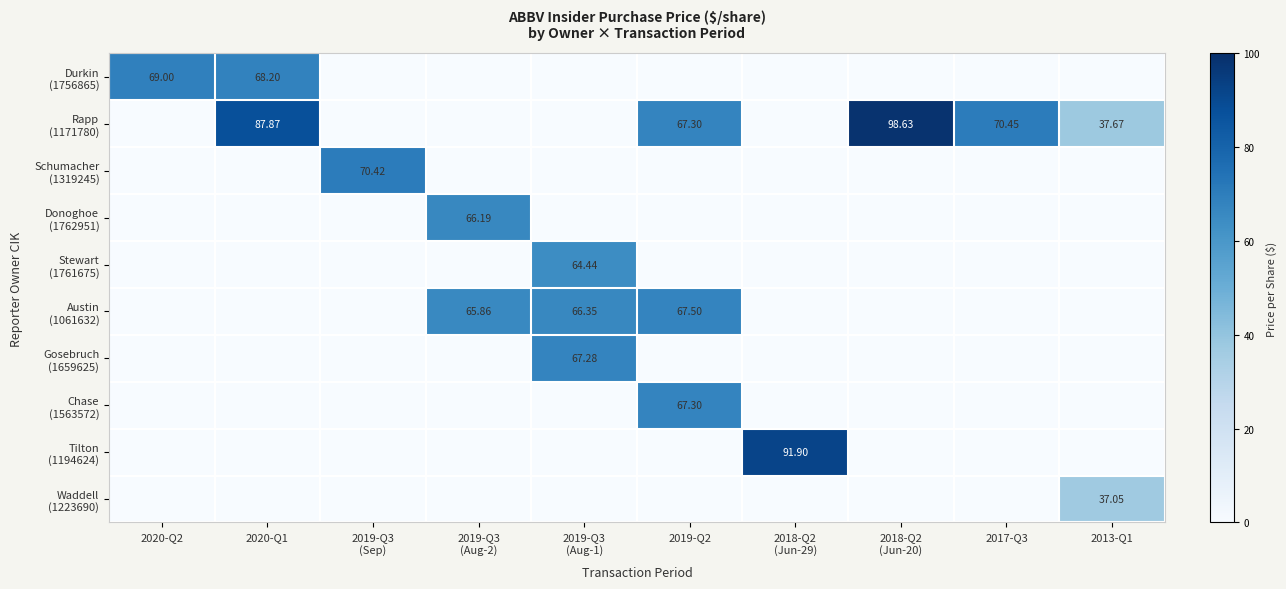

Which series has the largest range (max minus min)?

Rapp (1171780)